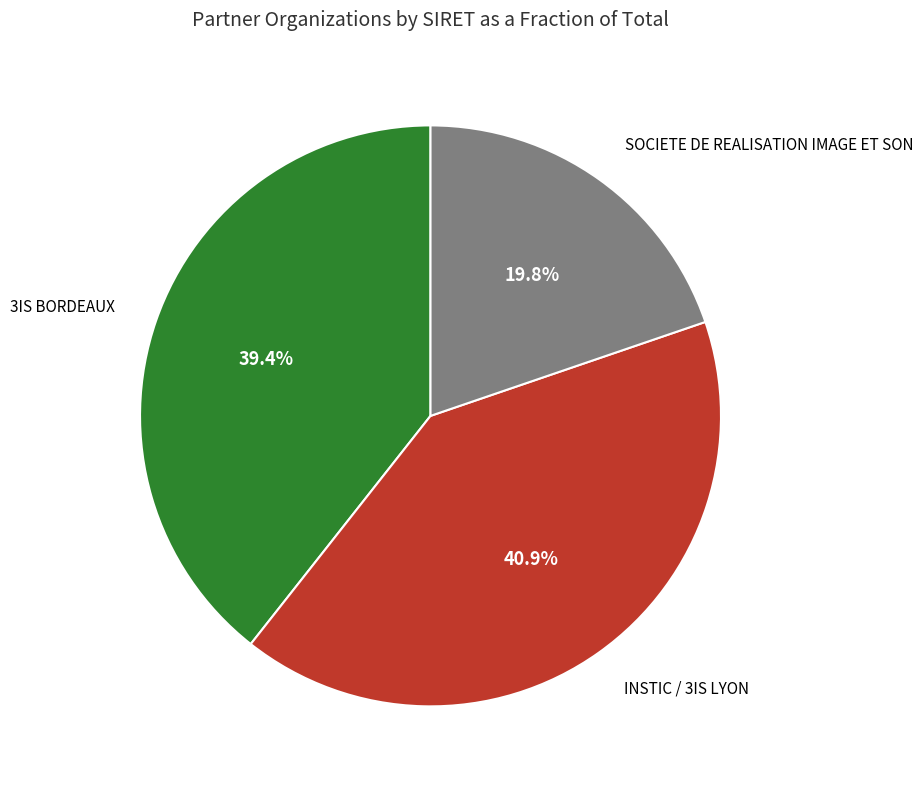

Does any single category account for the majority?

No